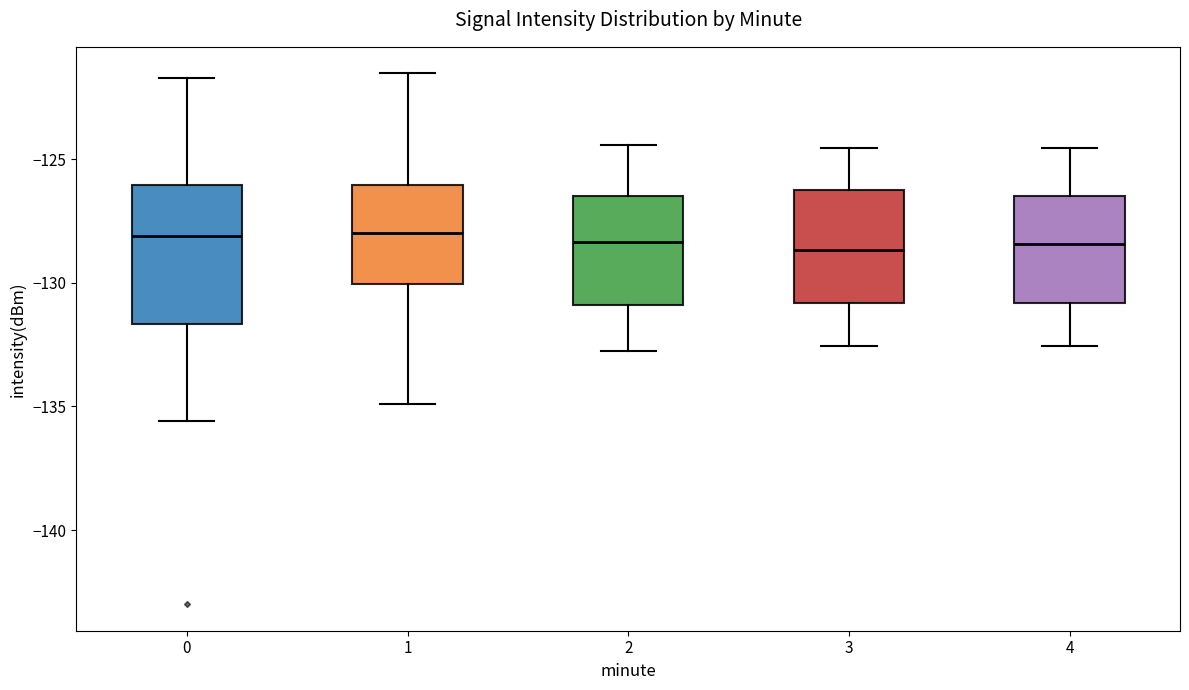

Comparing the boxes themselves (not the whiskers), which one is the tallest?

0